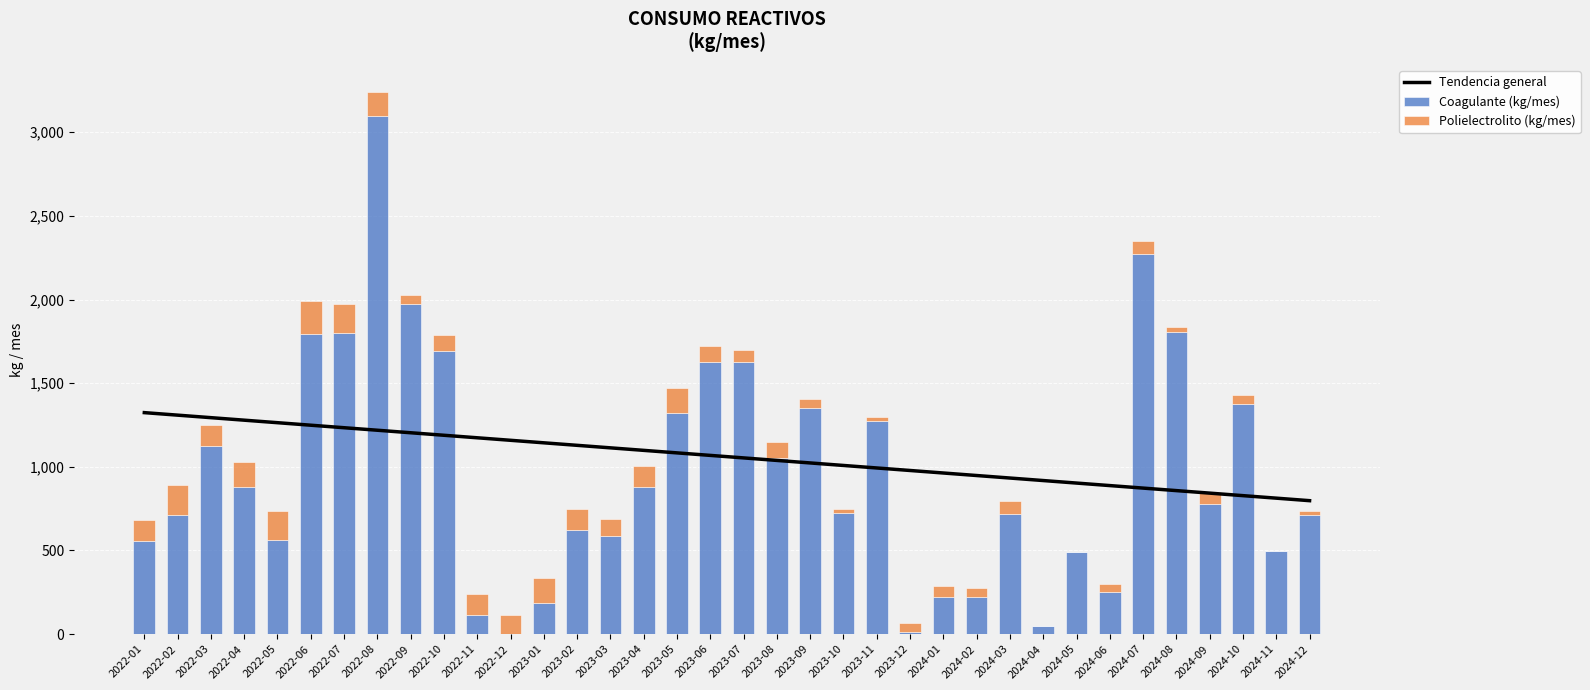

Between 2022-02 and 2022-10, which is larger?

2022-02